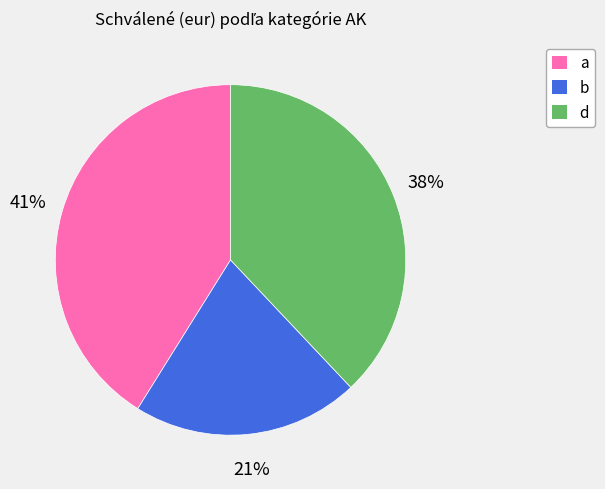

How many segments does this pie chart have?

3